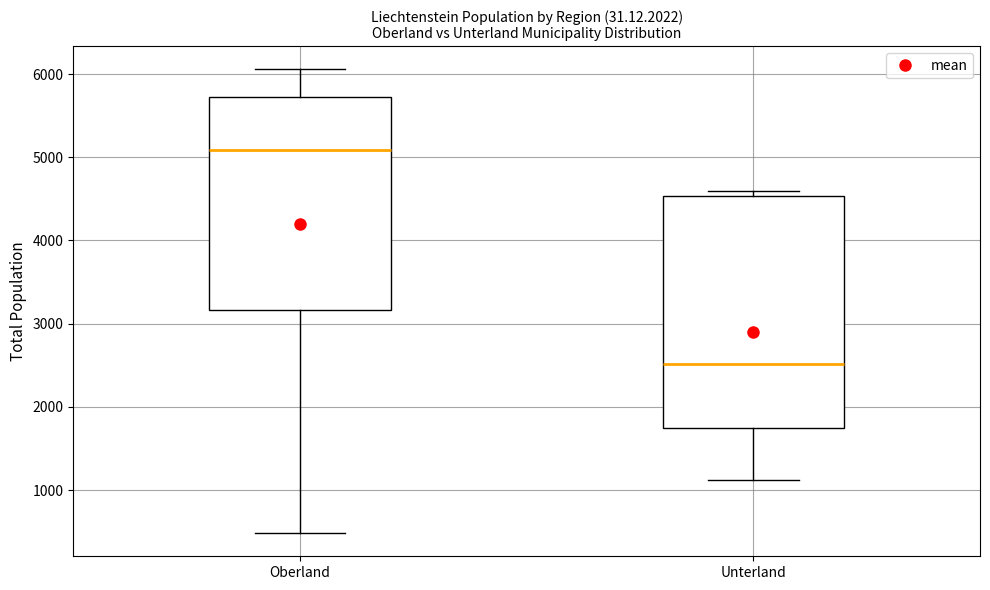

Where does the median line of the box for Unterland sit on the y-axis? The values are not printed on the chart, so give them approximately, as read against the axis.

2500